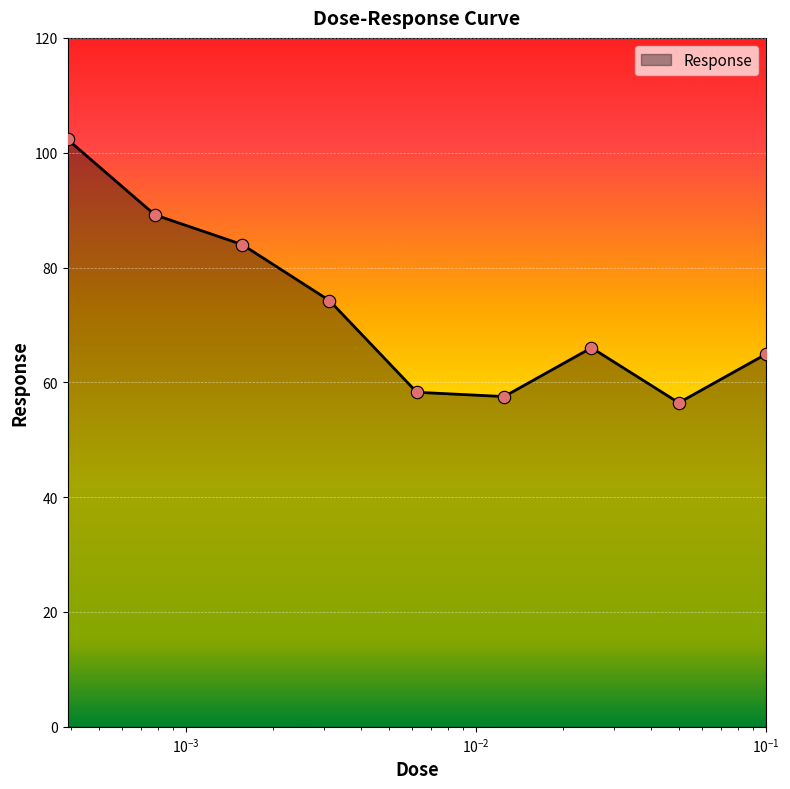

What is the maximum value shown in the chart?

102.3